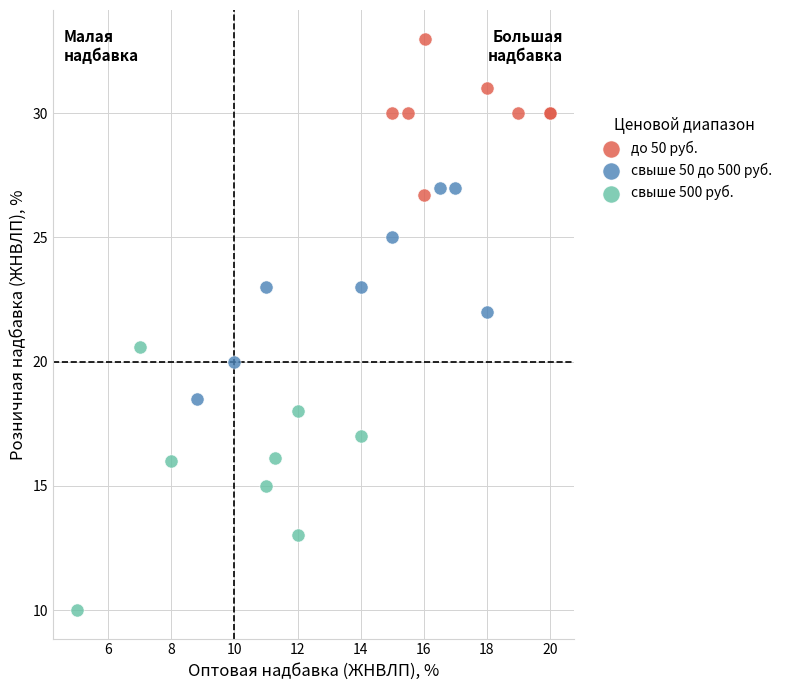

Which series has the widest spread of Y values?

свыше 500 руб.